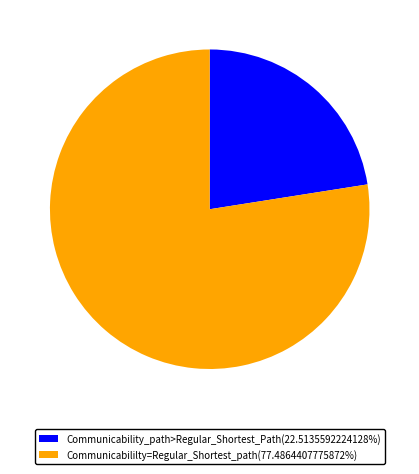

Do Communicabililty=Regular_Shortest_path(77.4864407775872%) and Communicability_path>Regular_Shortest_Path(22.5135592224128%) together represent more than half of the pie?

Yes